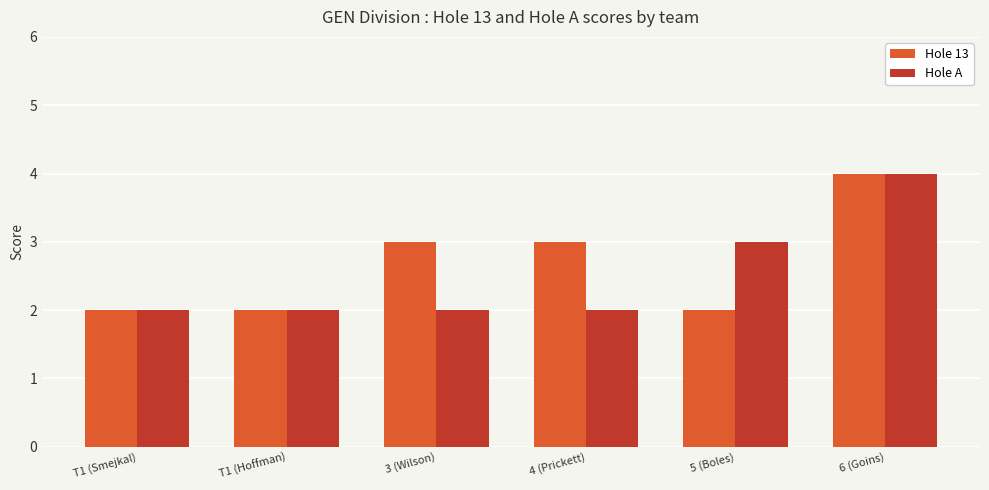

True or false: Hole 13 has a value of 1 at T1 (Smejkal).

False